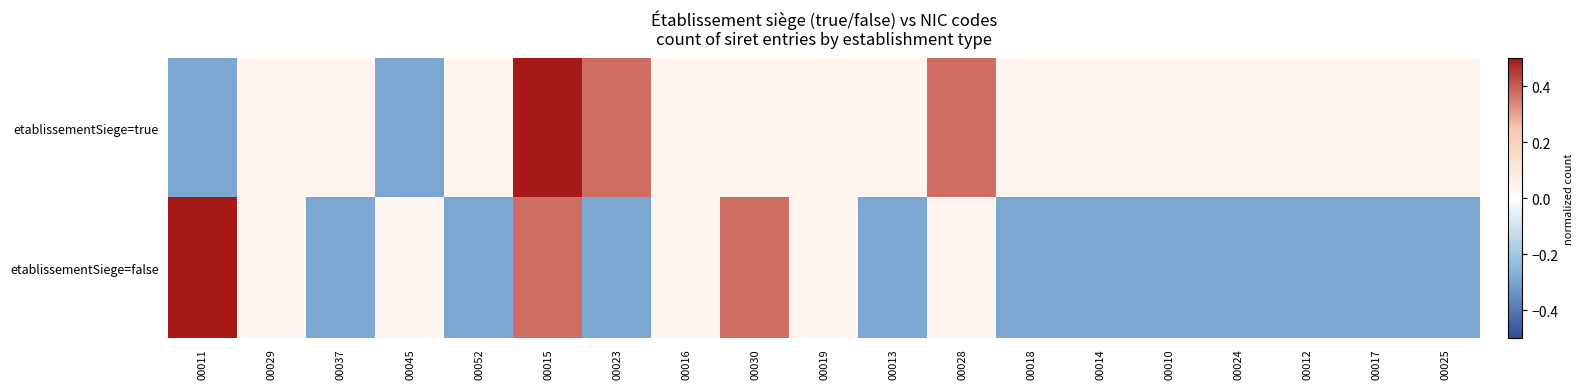

Which series has the widest spread of values?

etablissementSiege=true